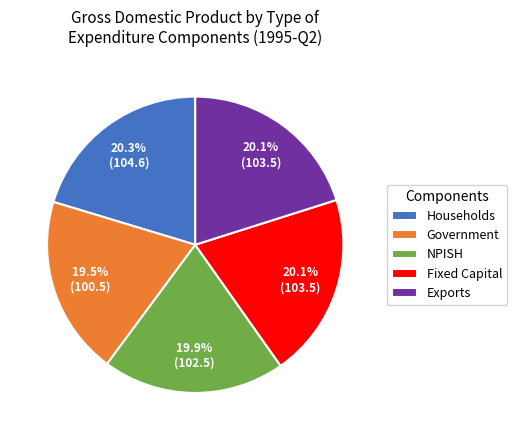

Is there a majority slice in this chart?

No